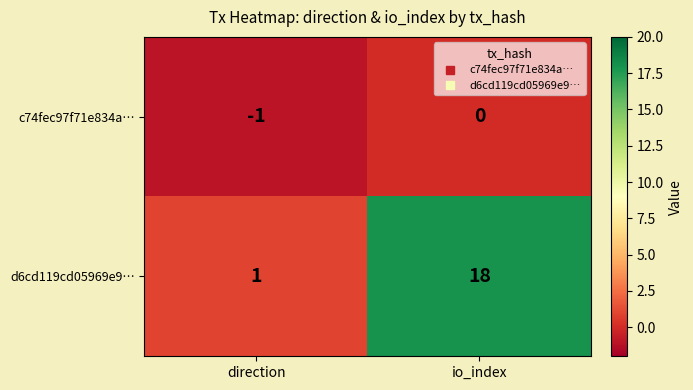

The value of c74fec97f71e834a… at direction is -1. True or false?

True